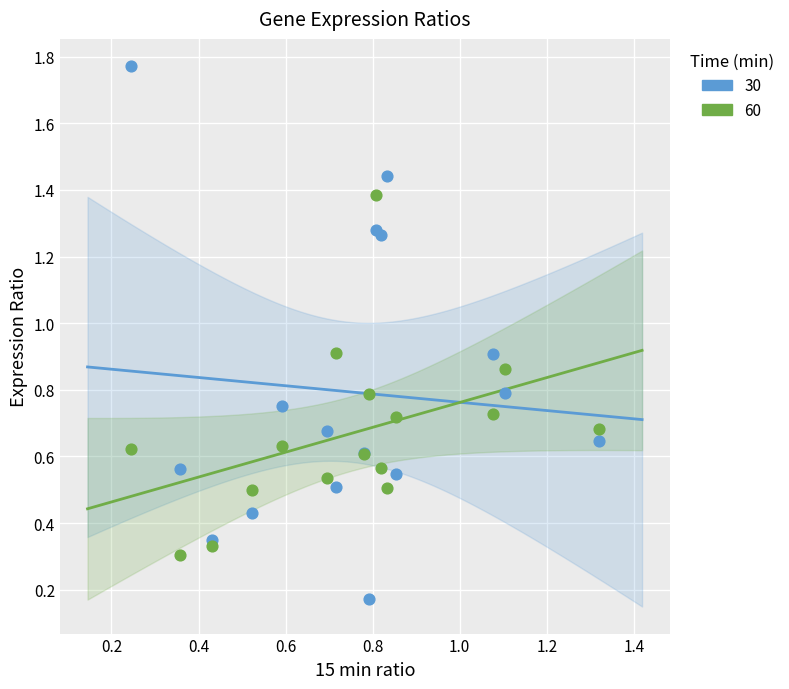

What are all the series names shown in the legend?

30, 60